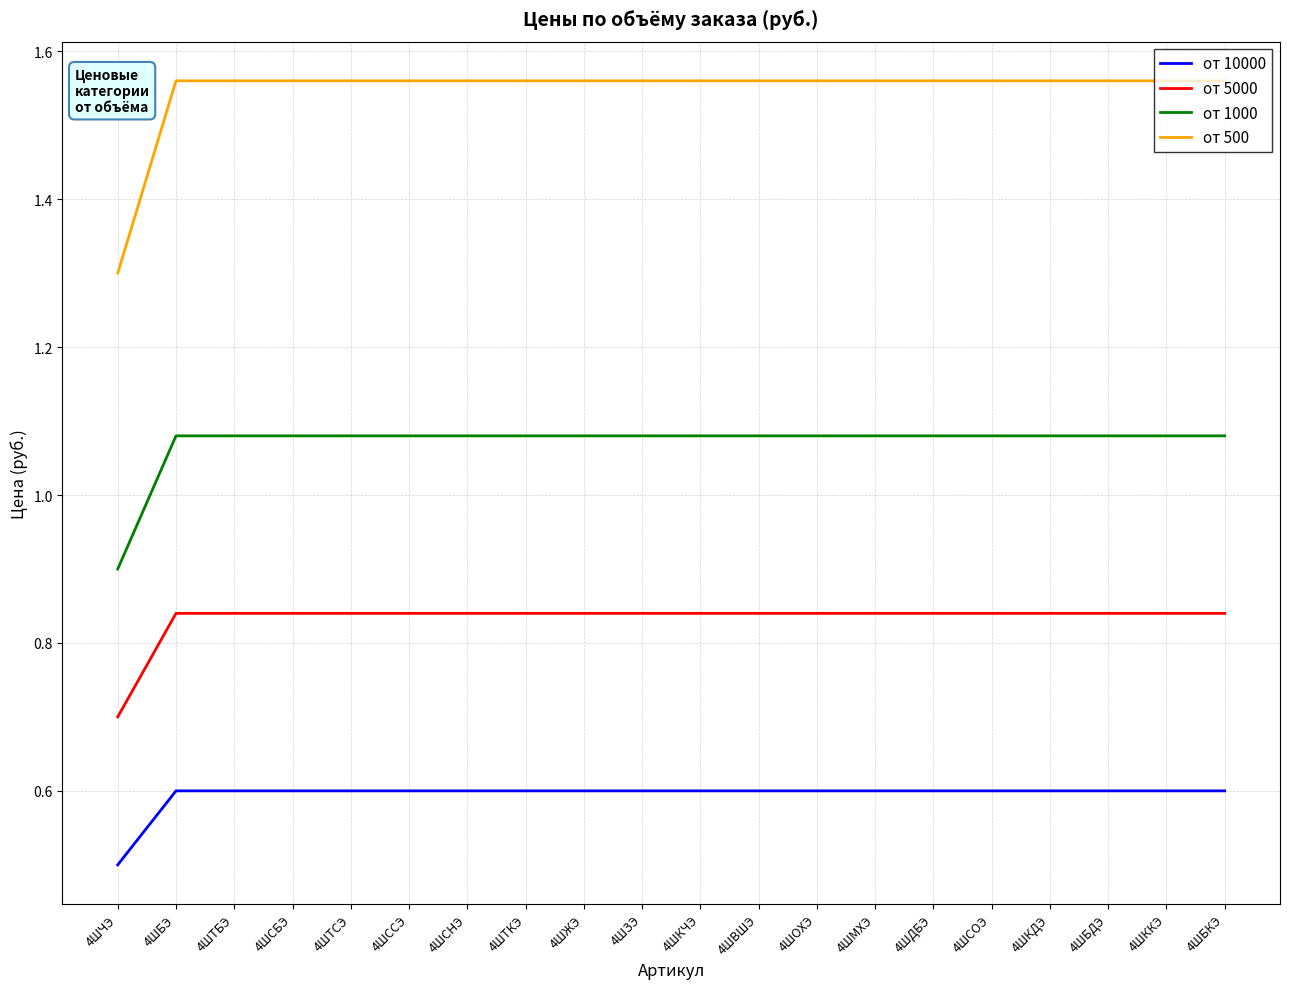

What is the sum of the от 500 values at 4ШССЭ and 4ШТКЭ?

3.1